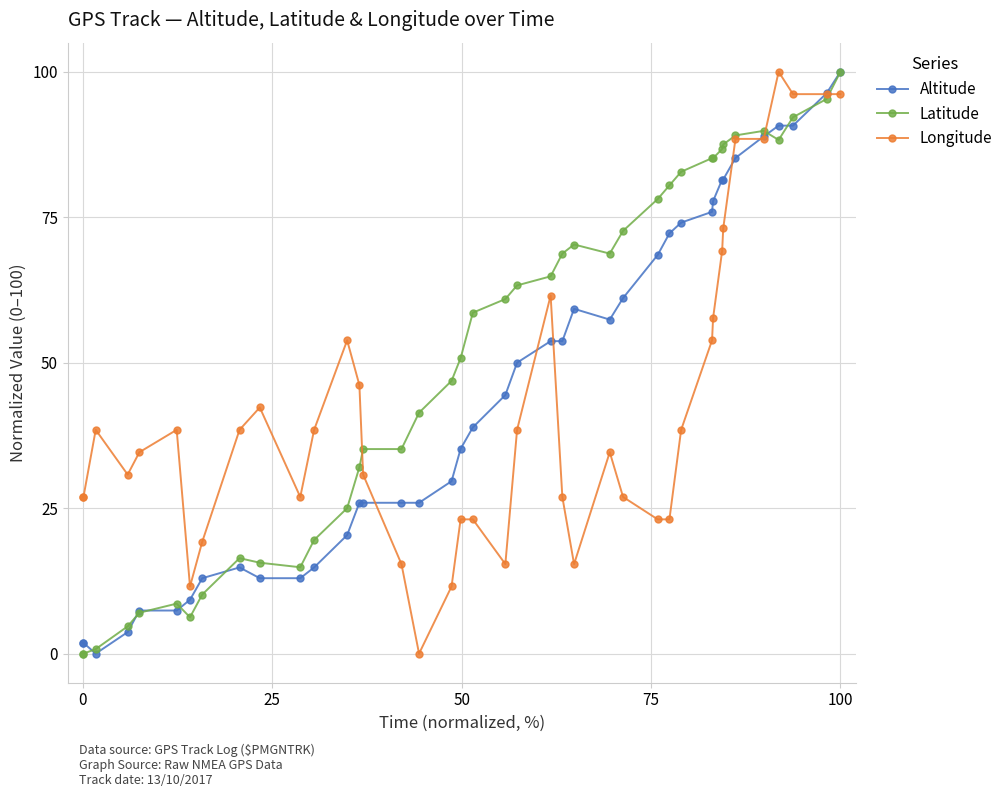

What is the value of the Latitude point at the 26th from the left?

68.8